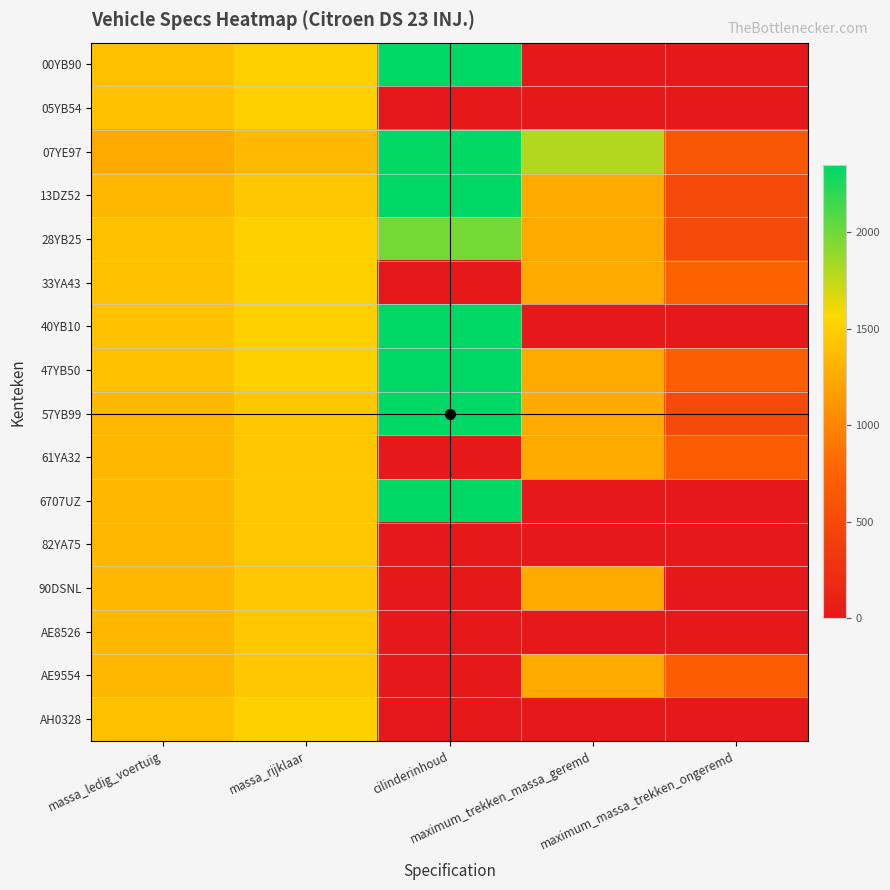

Rank the series at cilinderinhoud from lowest to highest value.

05YB54, 33YA43, 61YA32, 82YA75, 90DSNL, AE8526, AE9554, AH0328, 28YB25, 07YE97, 00YB90, 13DZ52, 40YB10, 47YB50, 57YB99, 6707UZ